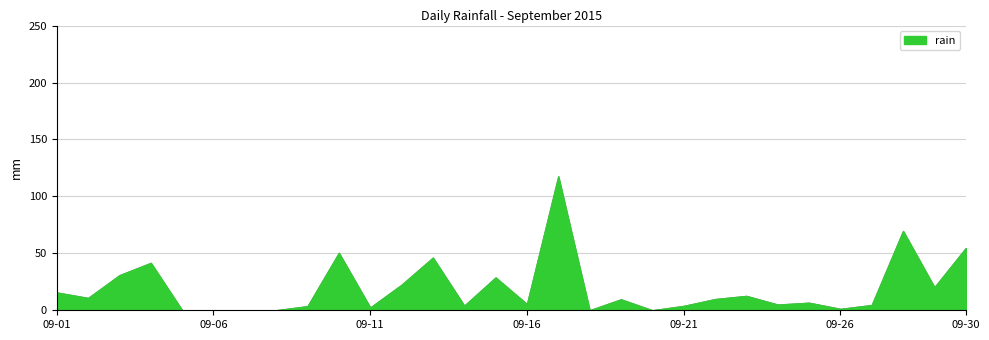

What is the greatest value displayed?

117.6